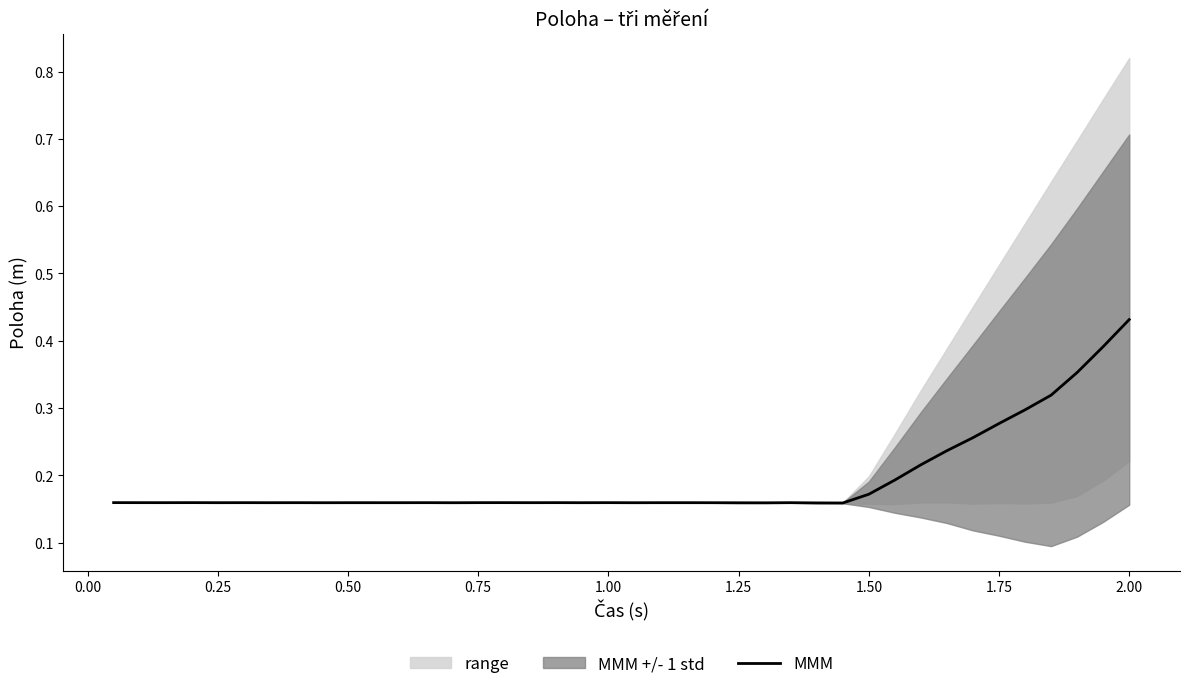

How many lines are shown in the chart?

1